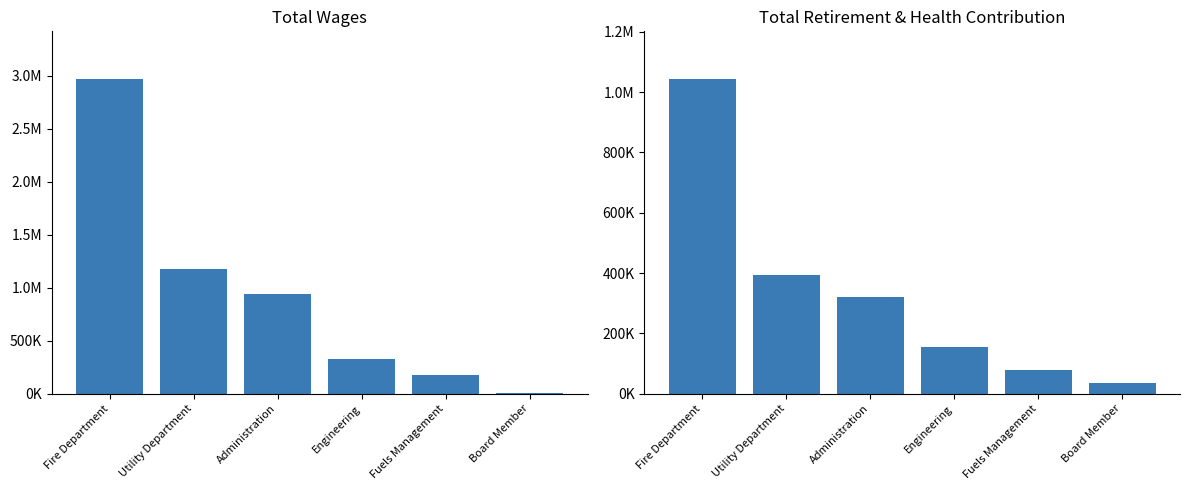

Reading right to left, extract all data points from this chart.

Total Wages: Board Member=5900	Fuels Management=178756	Engineering=329154	Administration=936875	Utility Department=1178838	Fire Department=2974750
Total Retirement & Health Contribution: Board Member=35748	Fuels Management=79260	Engineering=155657	Administration=320291	Utility Department=393512	Fire Department=1044866